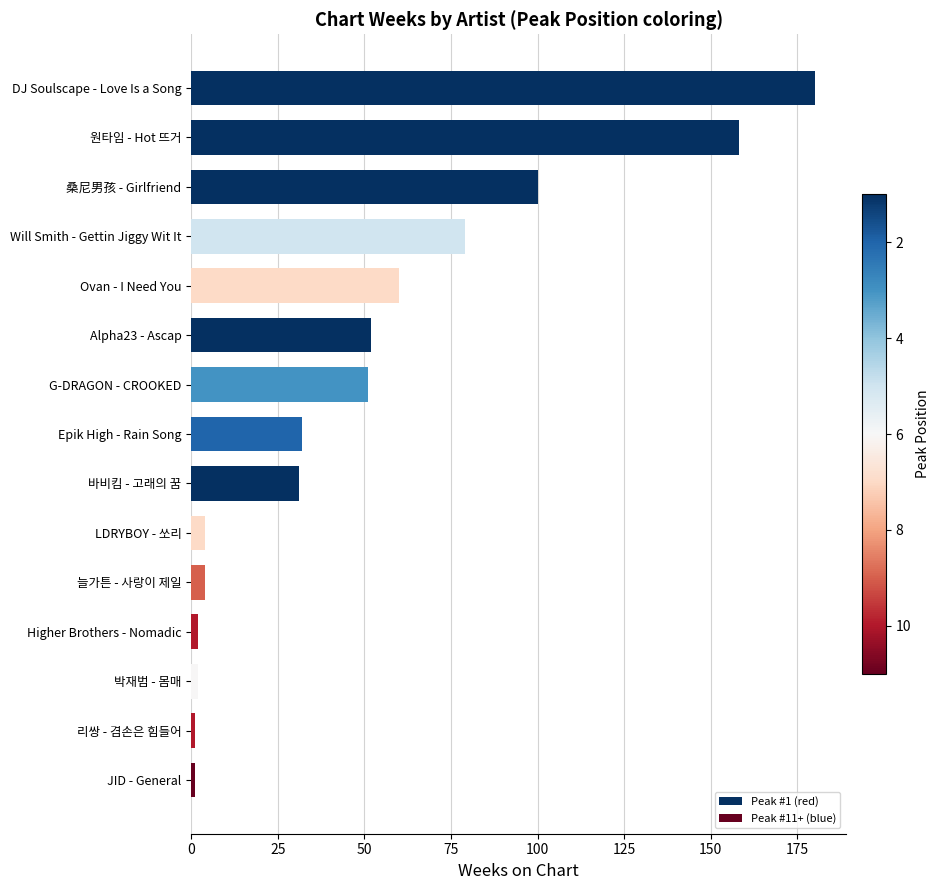

What is the maximum value shown in the chart?

180